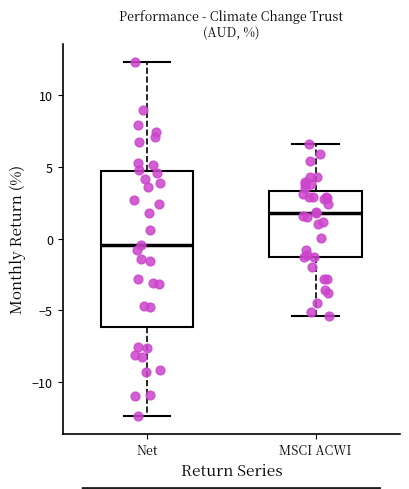

Where does the median line of the box for Net sit on the y-axis? The values are not printed on the chart, so give them approximately, as read against the axis.

-0.5